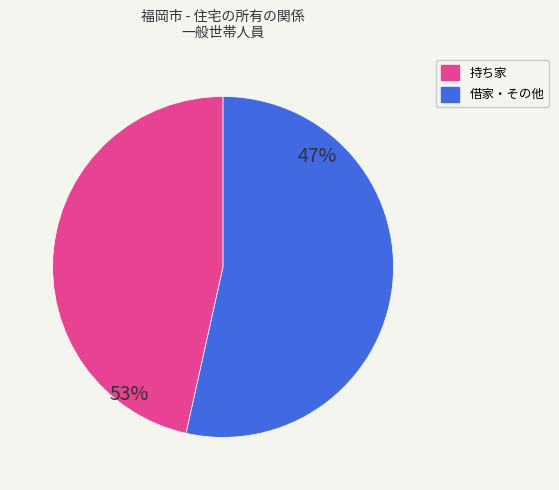

Is 持ち家 the majority of the pie?

Yes